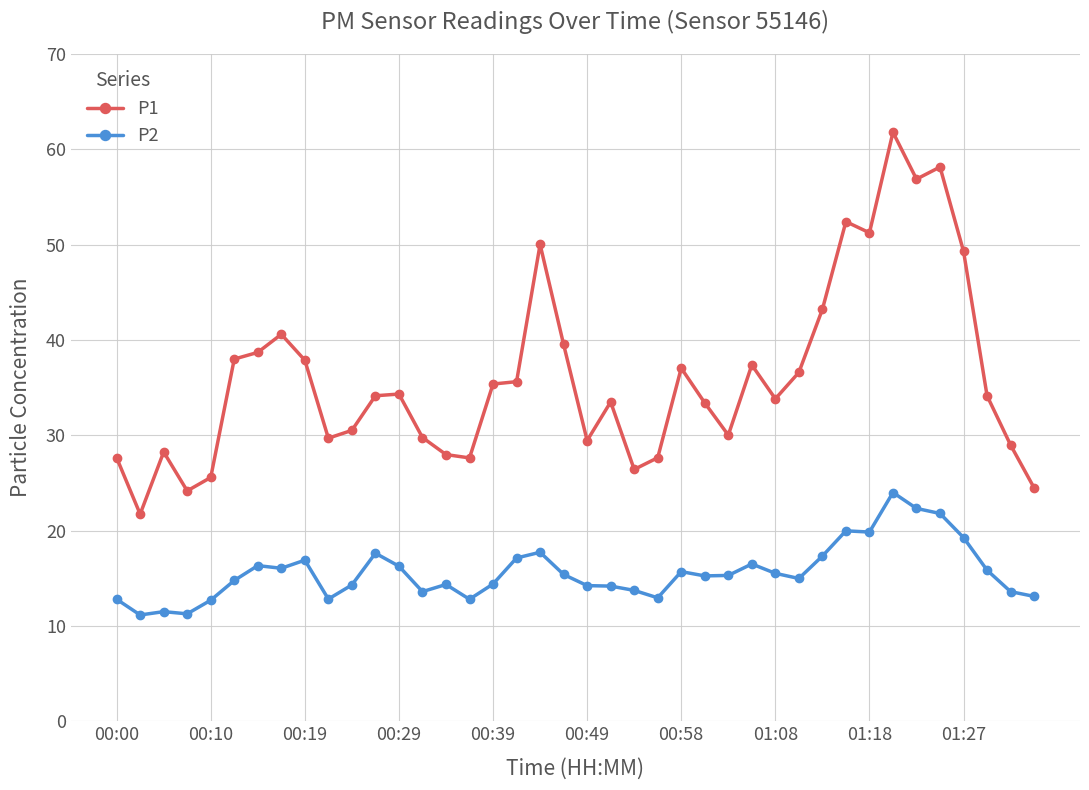

At how many categories does at least one series exceed 48?

7